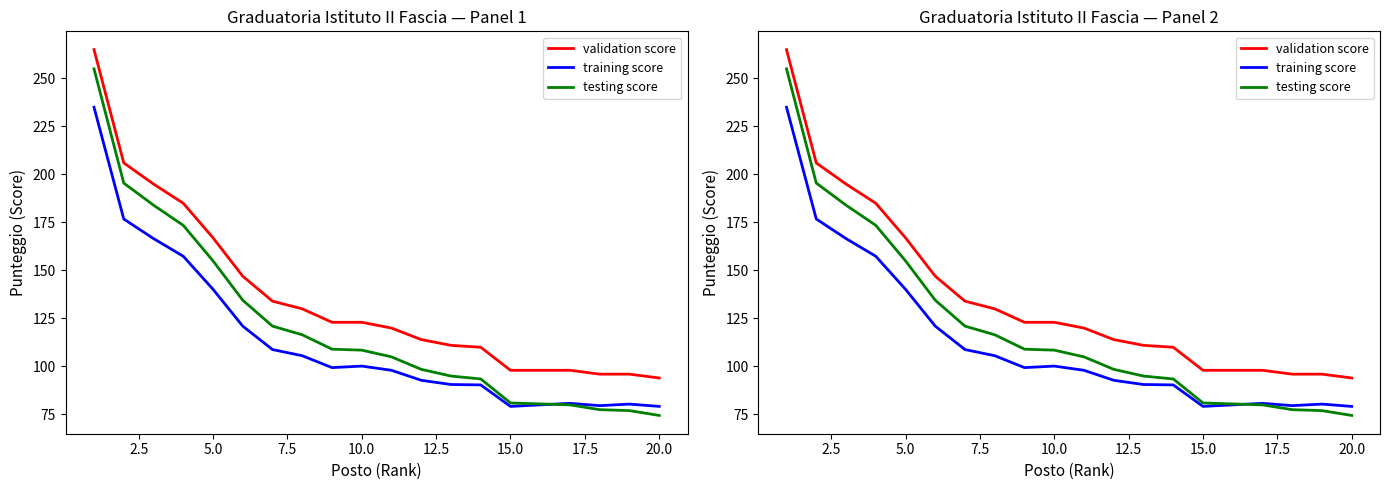

True or false: testing score has more than 0 interior local peaks.

False